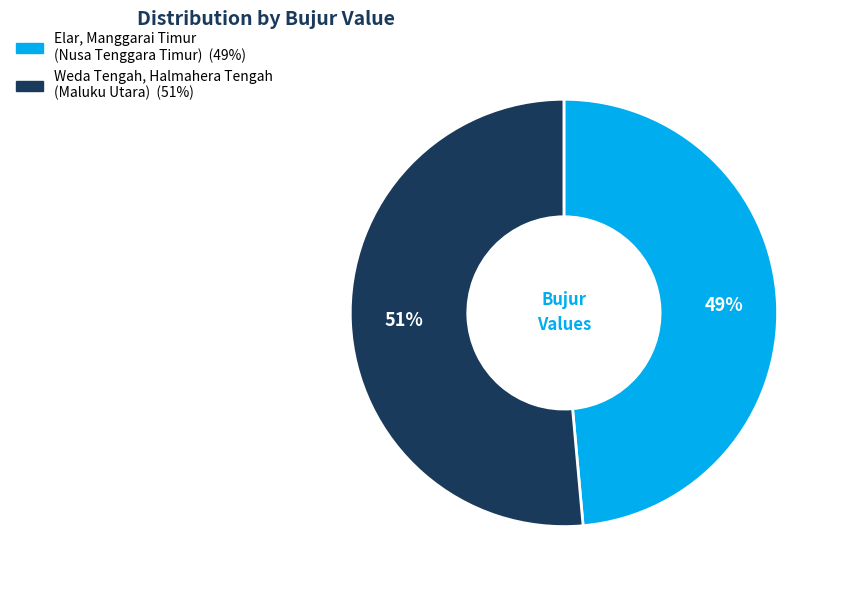

What is the largest slice in the pie chart?

Weda Tengah, Halmahera Tengah (Maluku Utara)